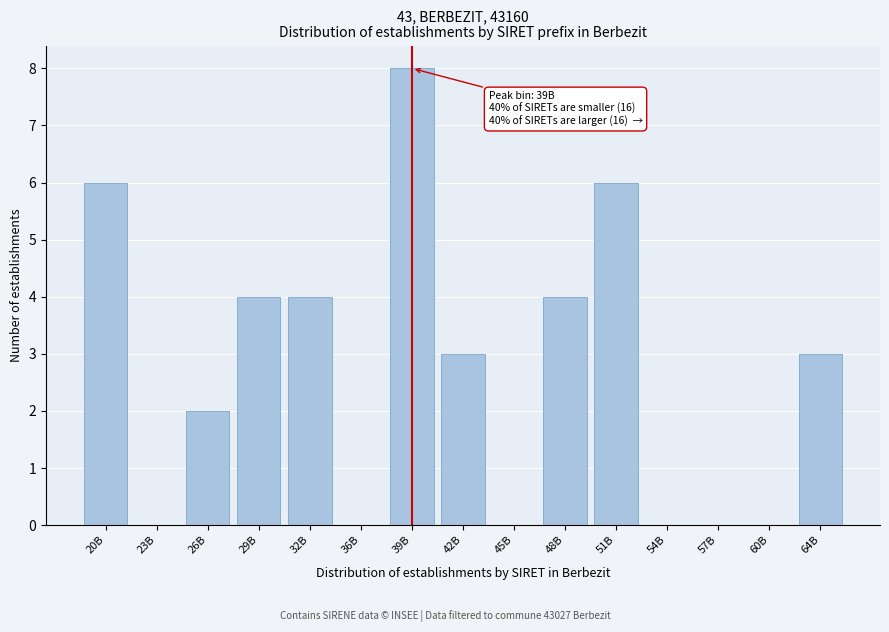

Reading right to left, what are all the values shown in this chart?

64B=3	60B=0	57B=0	54B=0	51B=6	48B=4	45B=0	42B=3	39B=8	36B=0	32B=4	29B=4	26B=2	23B=0	20B=6